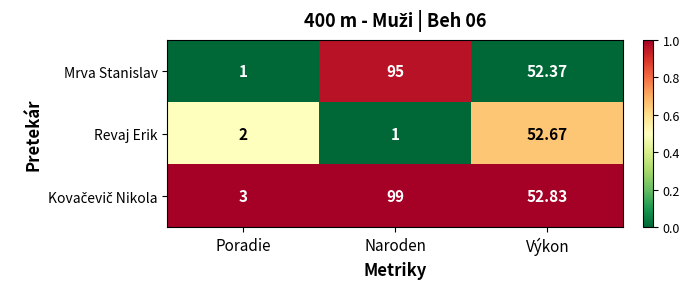

How many data points does each series have?

3